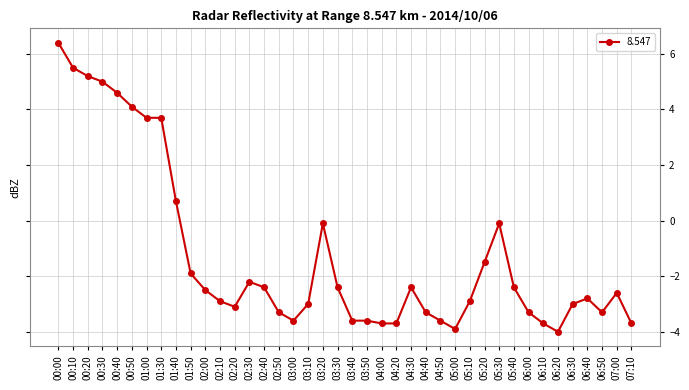

What is the greatest value displayed?

6.4